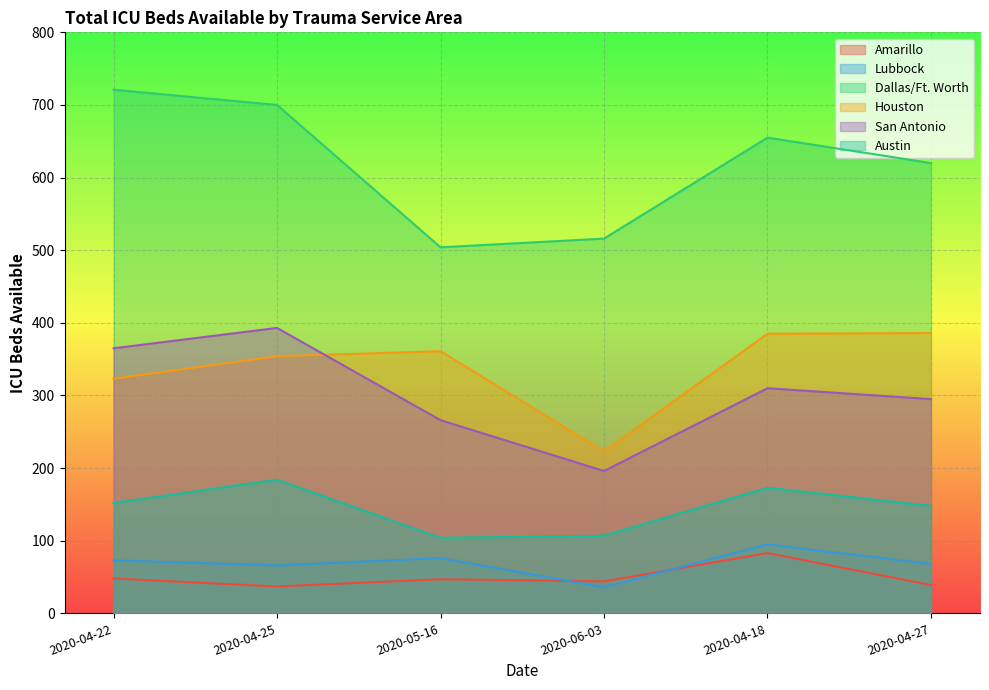

True or false: Houston and Lubbock intersect in this chart.

False